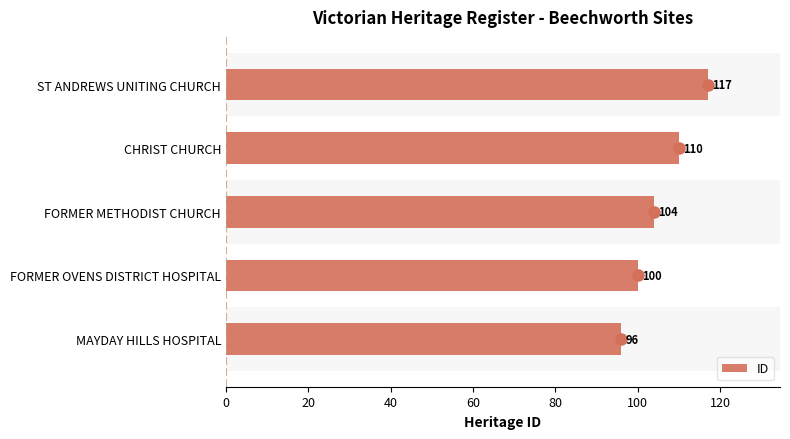

Between ST ANDREWS UNITING CHURCH and FORMER METHODIST CHURCH, which is larger?

ST ANDREWS UNITING CHURCH